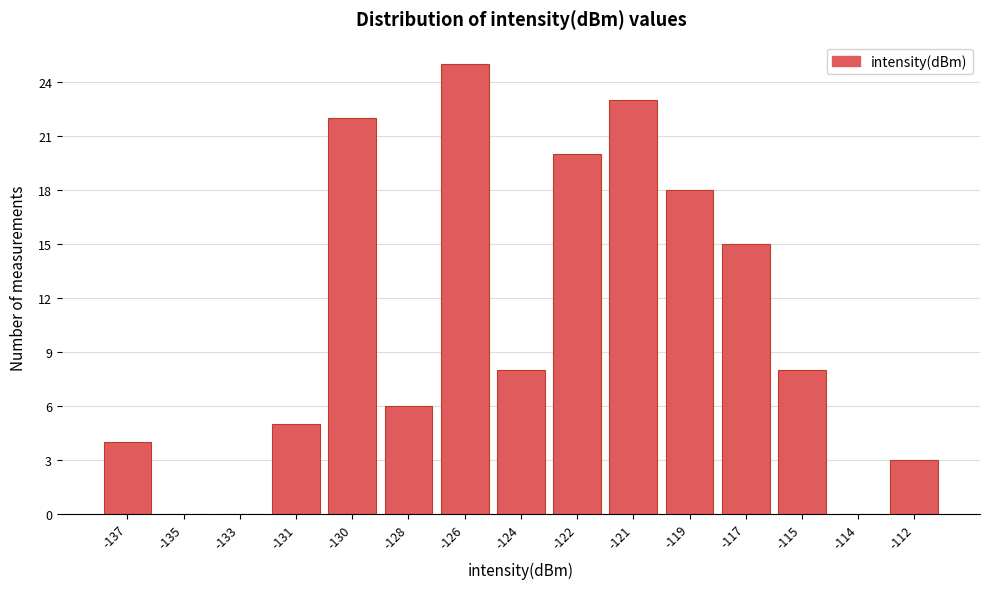

Reading right to left, transcribe all the data shown in this chart.

-112=3	-114=0	-115=8	-117=15	-119=18	-121=23	-122=20	-124=8	-126=25	-128=6	-130=22	-131=5	-133=0	-135=0	-137=4